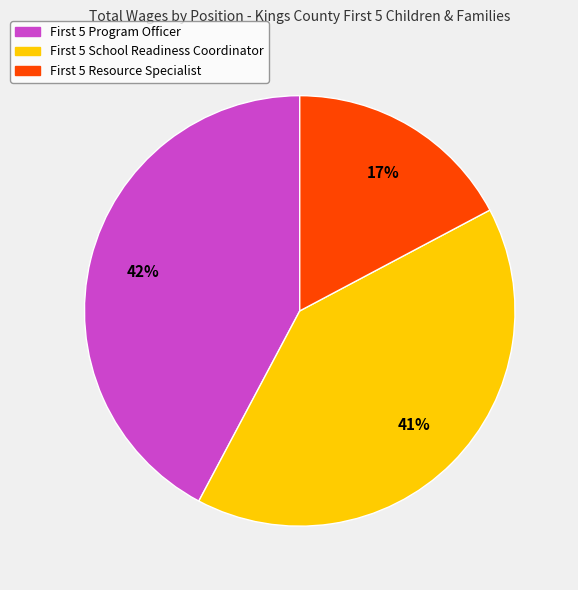

Which slice is the smallest?

First 5 Resource Specialist